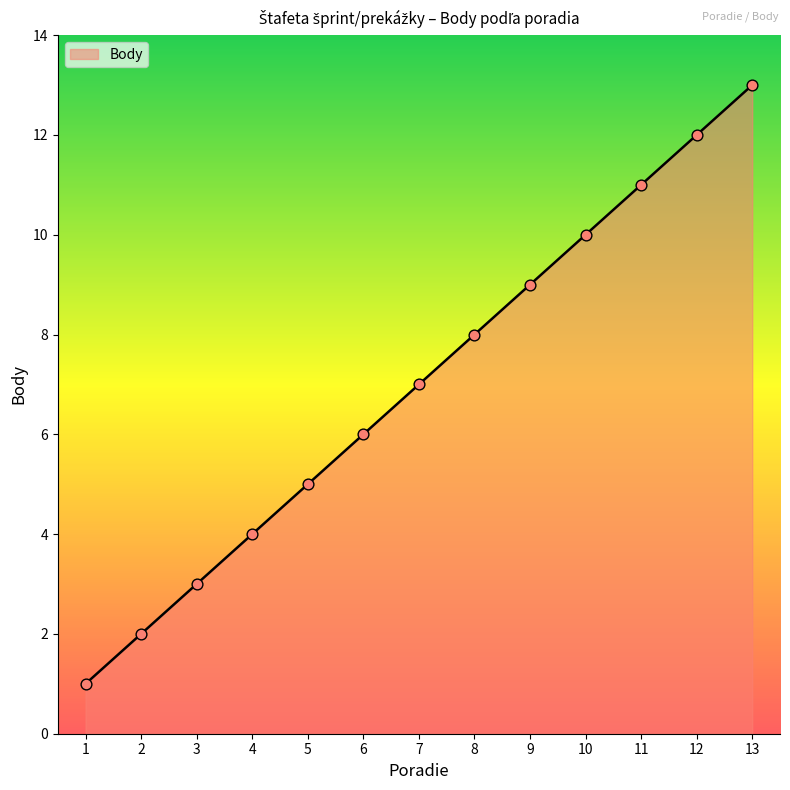

What is the change in value from 1 to 8?

+7